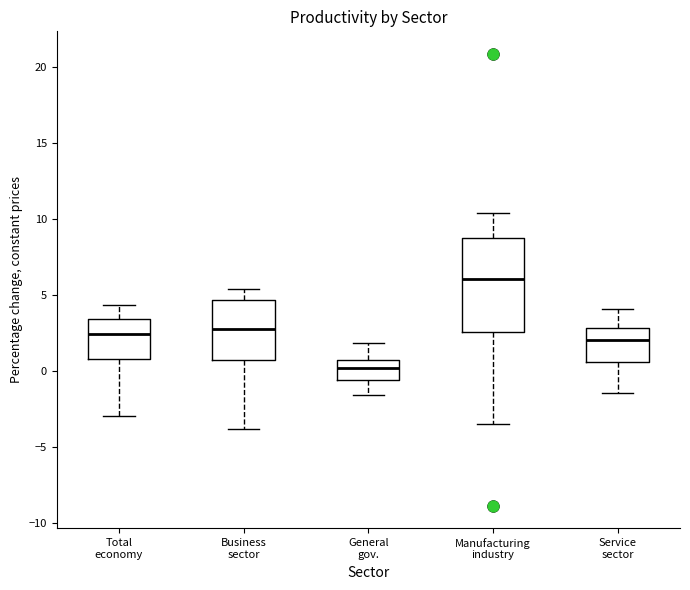

Where does the lower whisker of the box for General gov. end on the y-axis? The values are not printed on the chart, so give them approximately, as read against the axis.

-1.5